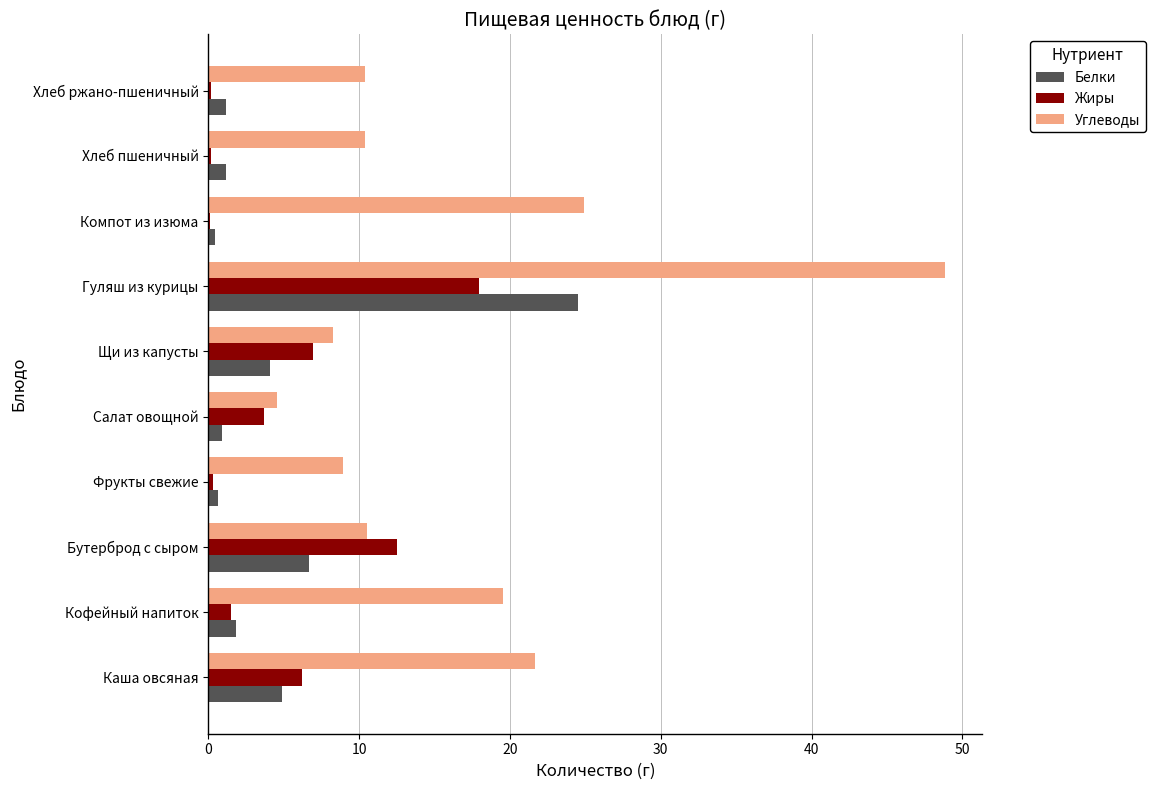

What is the total value across all series at Кофейный напиток?

22.9